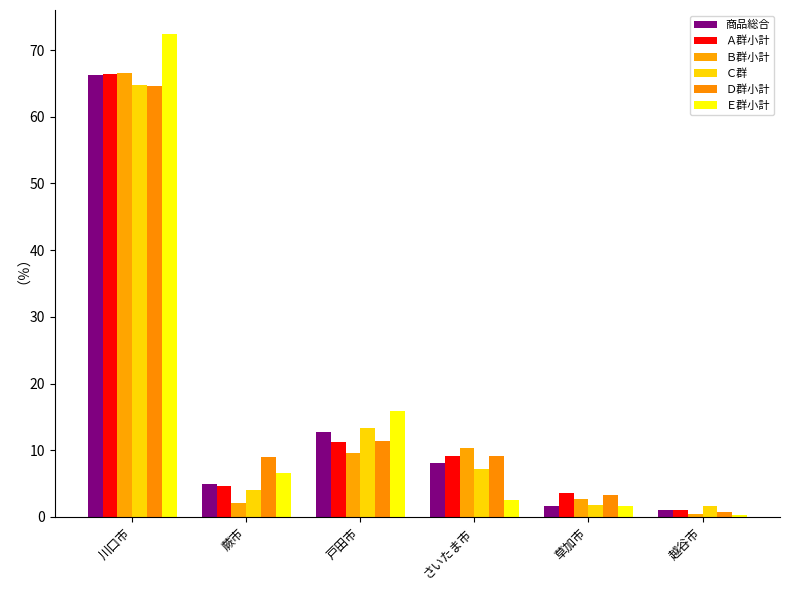

How many bars are there in total?

36